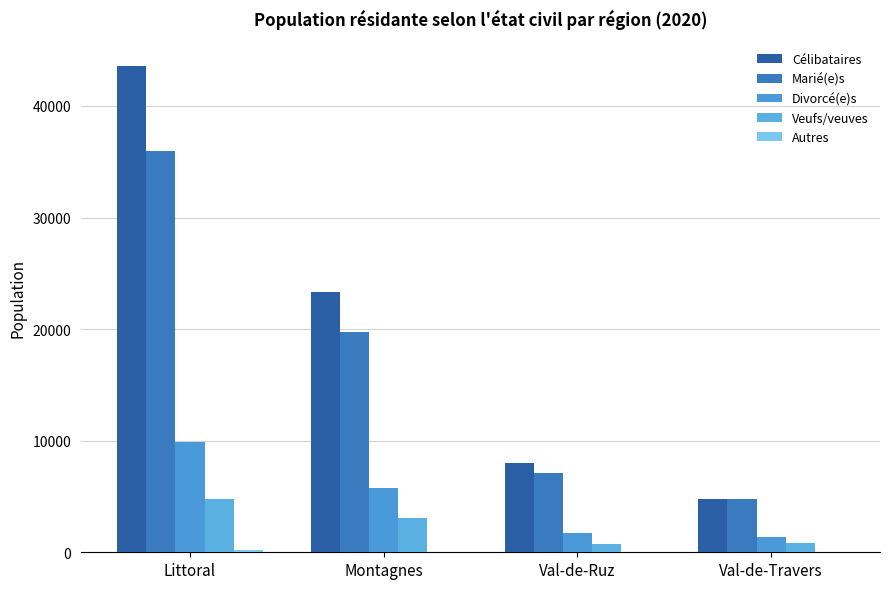

What is the difference between the second highest and second lowest values in the Autres series?

43